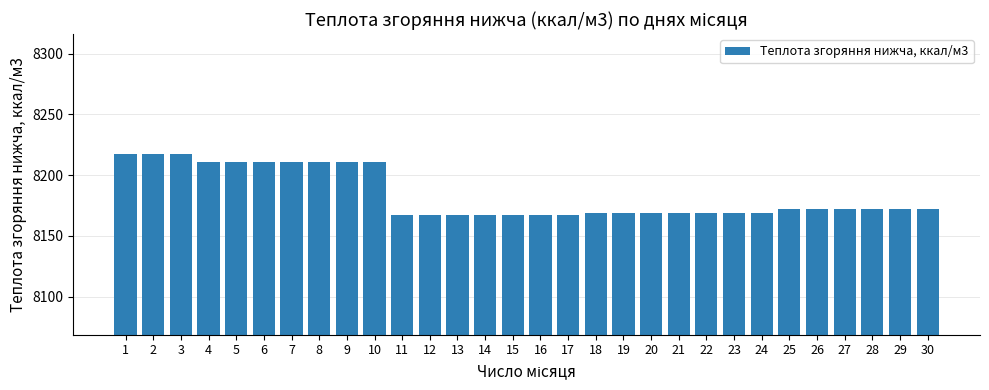

What is the average value?

8183.6